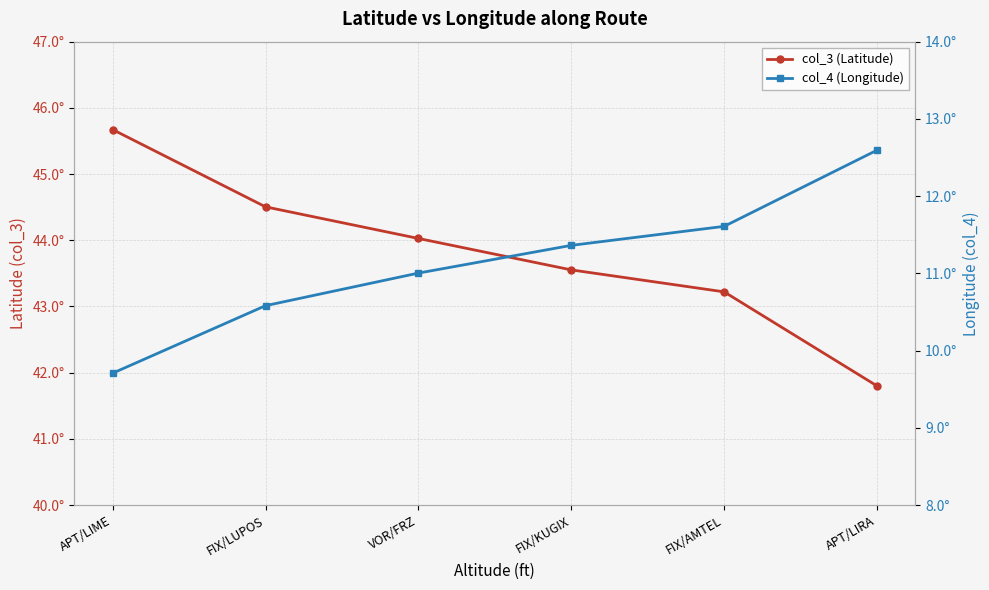

What is the total value across all series at FIX/AMTEL?

54.8